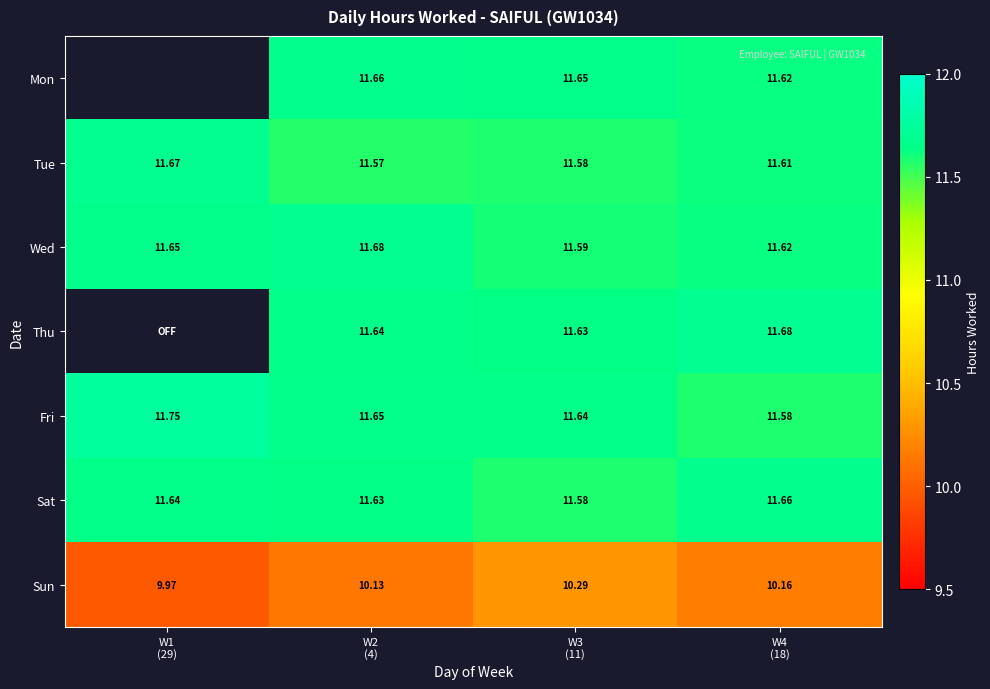

The value of Sat at W2 (4) is 15.8. True or false?

False